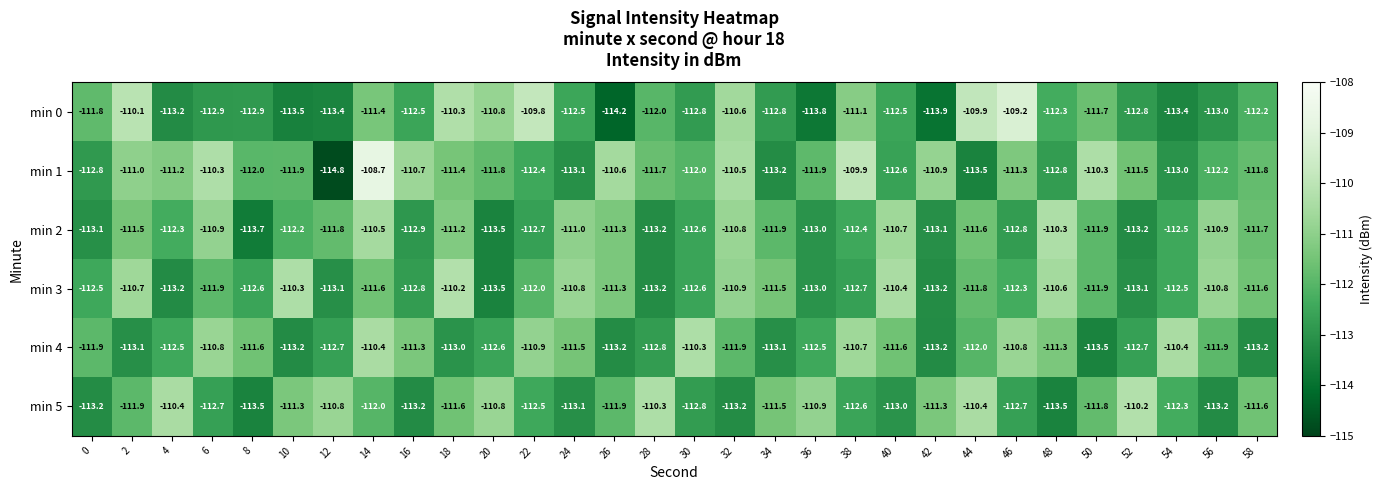

What is the minimum value shown in the chart?

-114.8